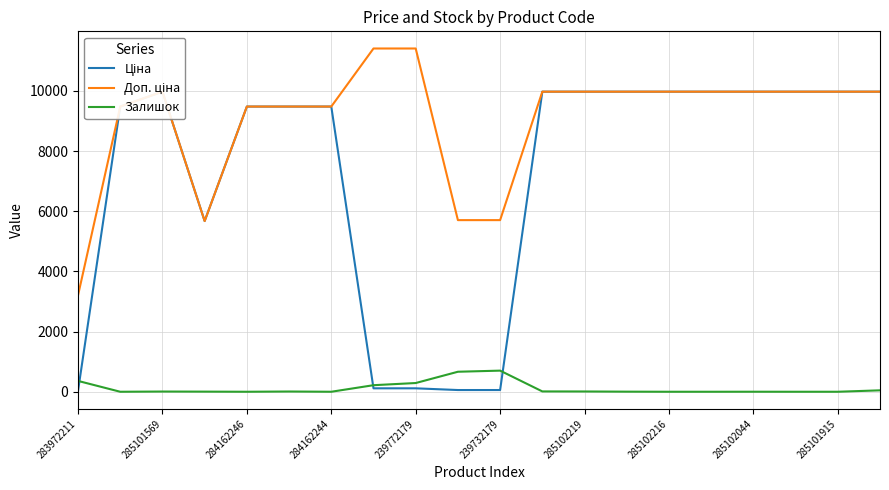

The value of Залишок at 284162246 is 0.0. True or false?

True